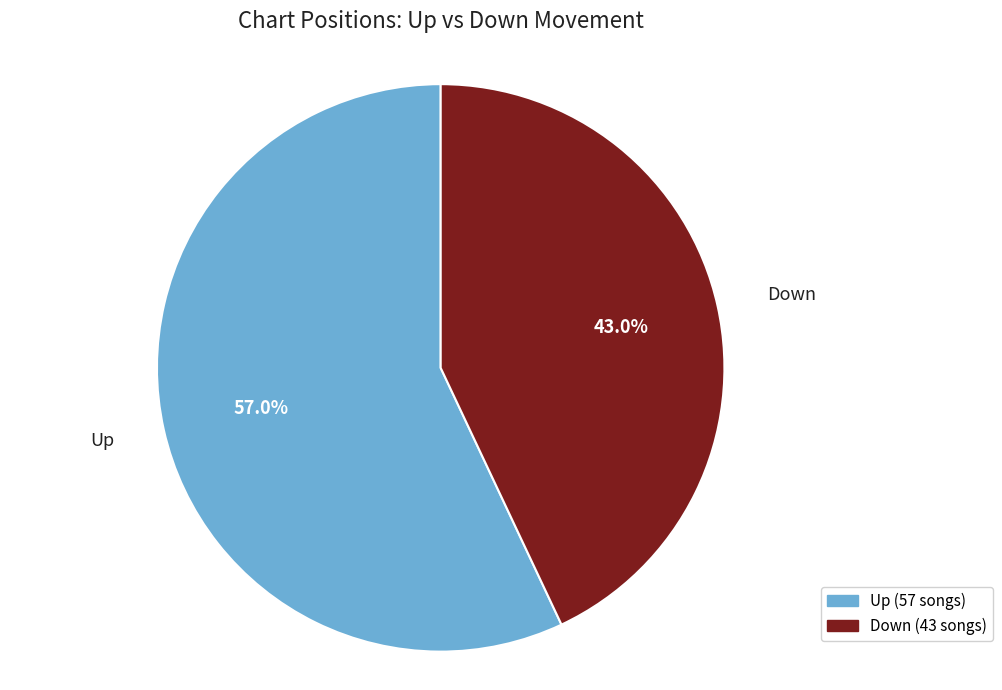

Approximately how many times larger is the value at Up compared to Down?

1.3